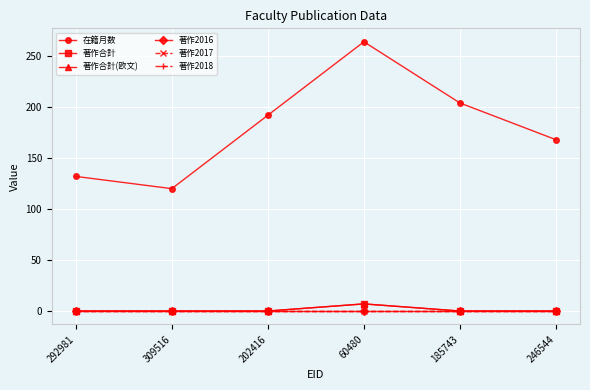

At which label does 在籍月数 reach its peak?

60480